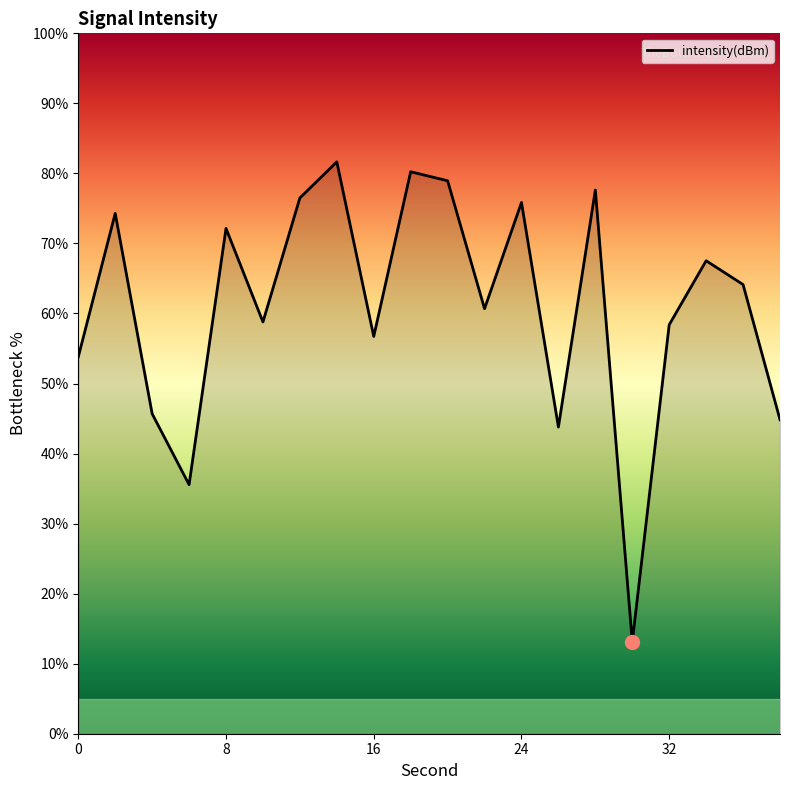

List the labels in order of value, largest first.

14, 18, 20, 28, 12, 24, 2, 8, 34, 36, 22, 10, 32, 16, 0, 4, 38, 26, 6, 30